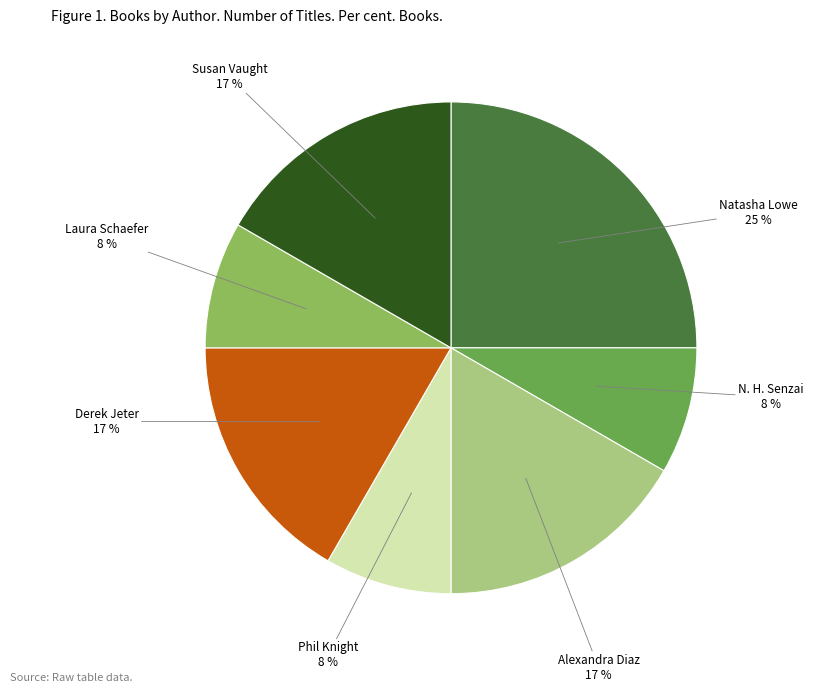

How many slices are in this pie chart?

7